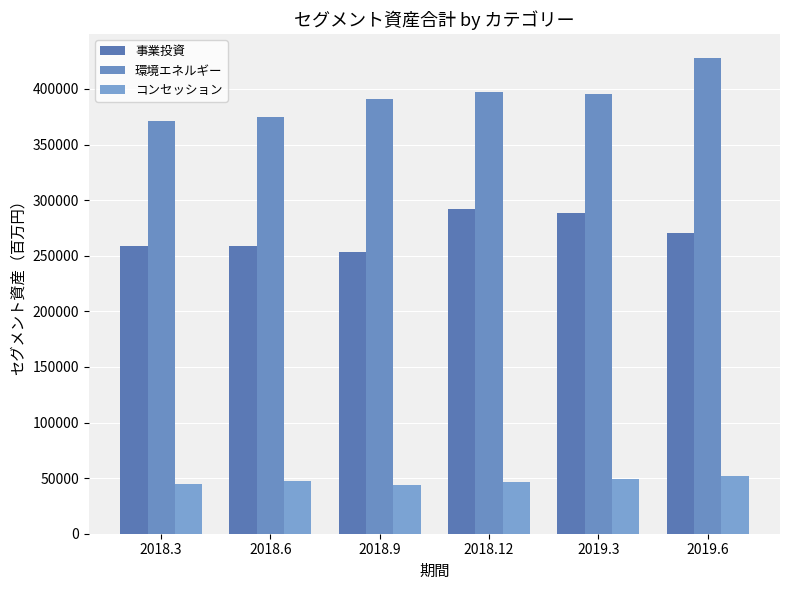

How many bars are there in total?

18